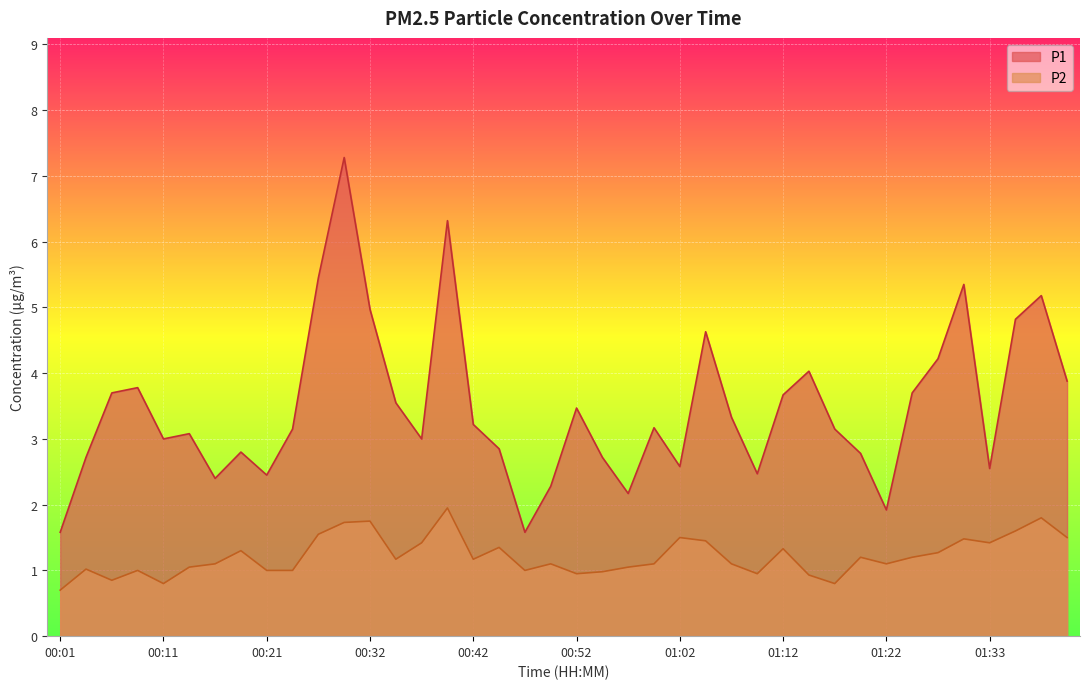

At which category is the sum across all series the highest?

00:29